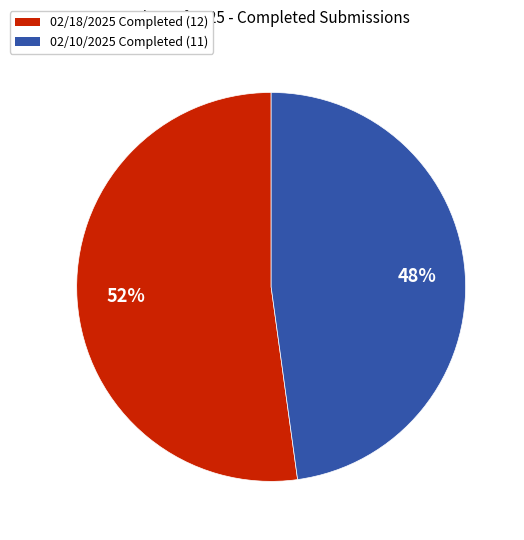

To the nearest percent, what percentage of the pie is 02/18/2025 Completed (12)?

52%